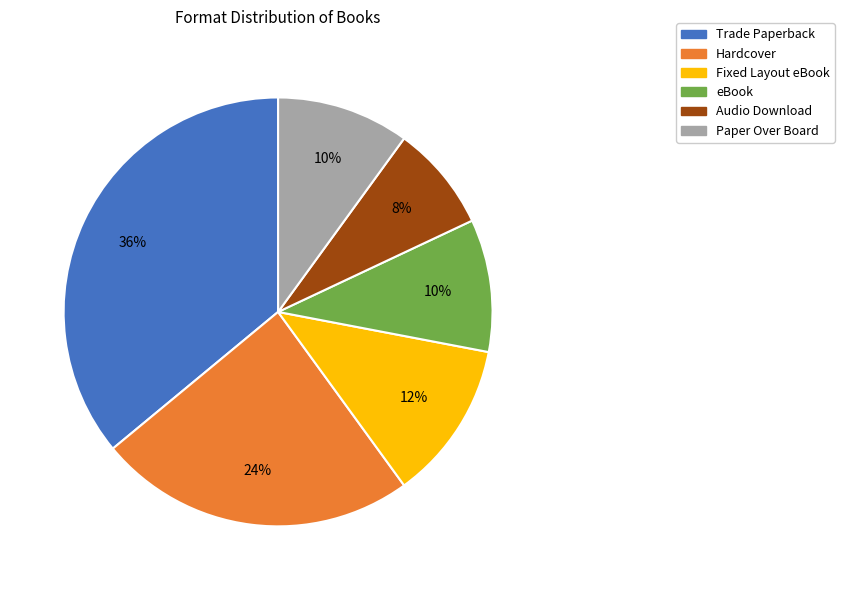

Which has a higher value, Hardcover or Paper Over Board?

Hardcover